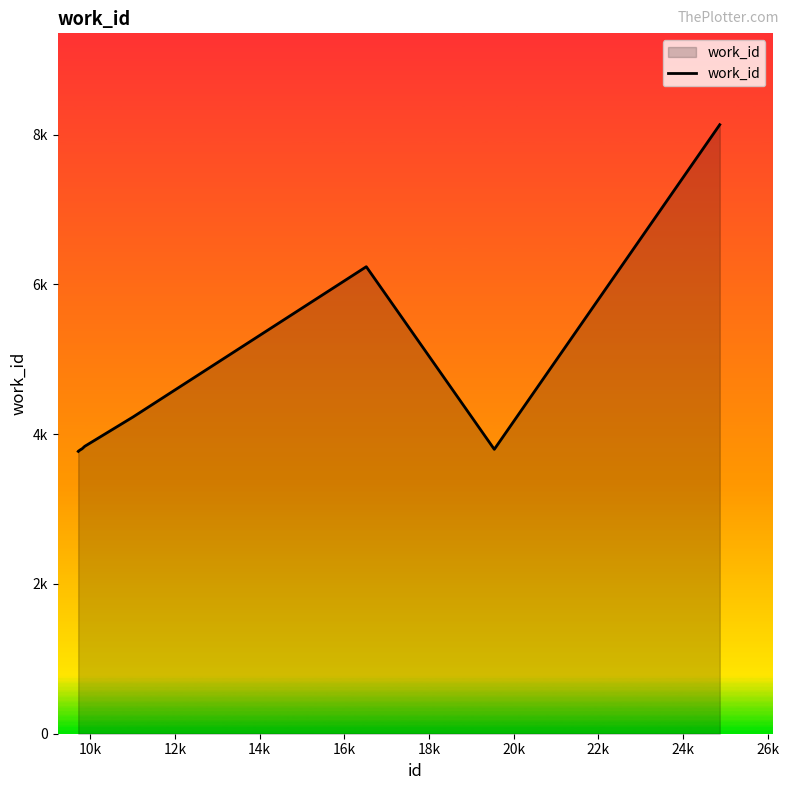

Is this an area chart (filled region under the line)?

Yes